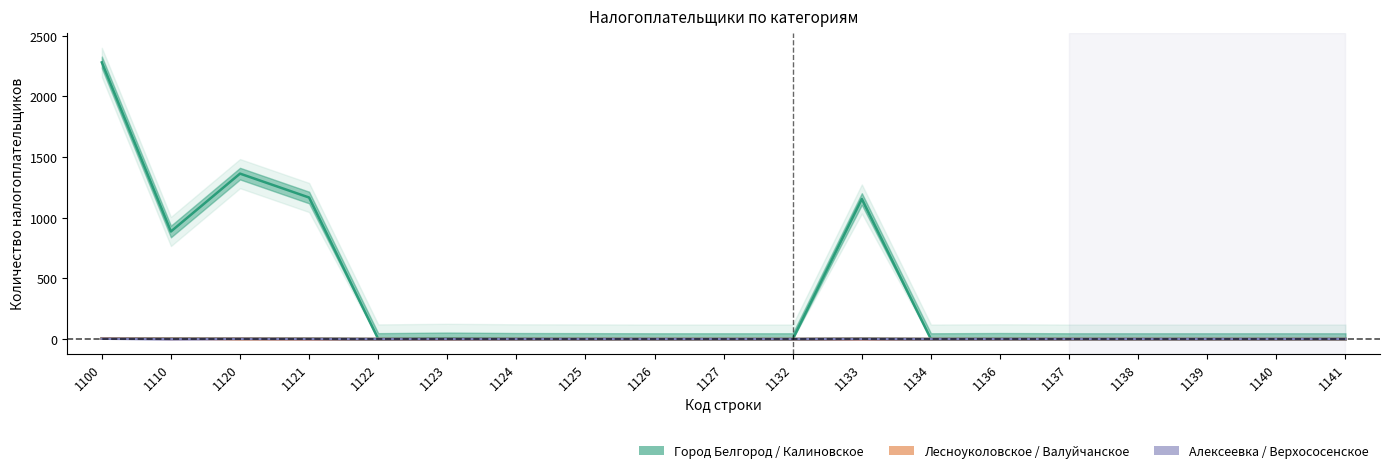

How many lines are shown in the chart?

6